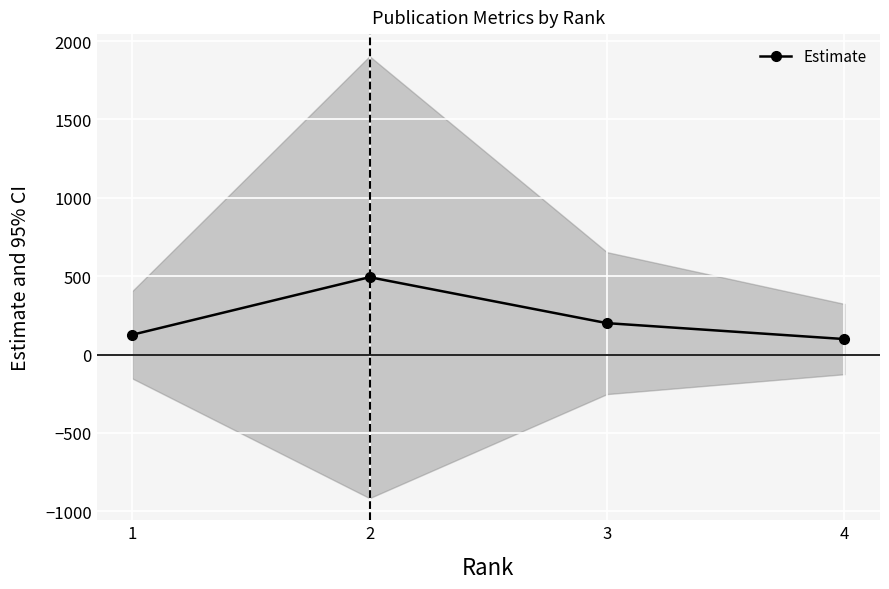

At which label does the data first exceed 200?

2